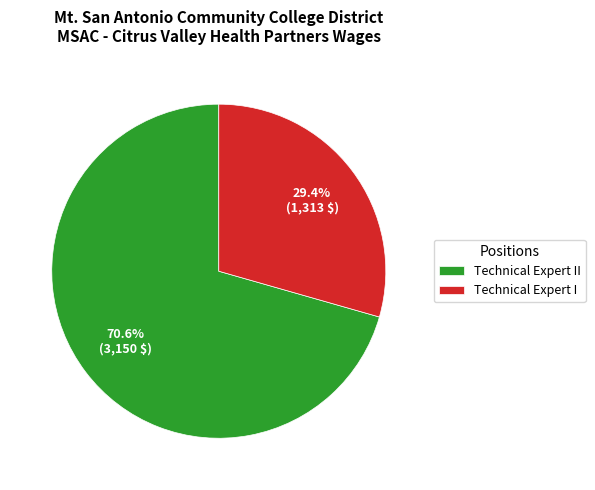

Is it true that Technical Expert II is 65% of the pie?

False